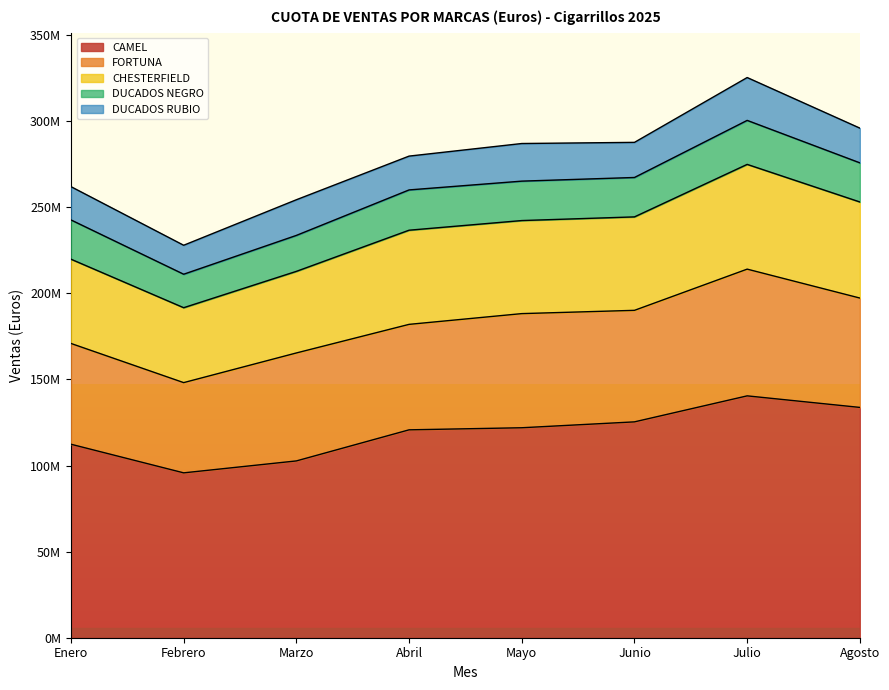

What is the minimum value for FORTUNA?

52408270.6